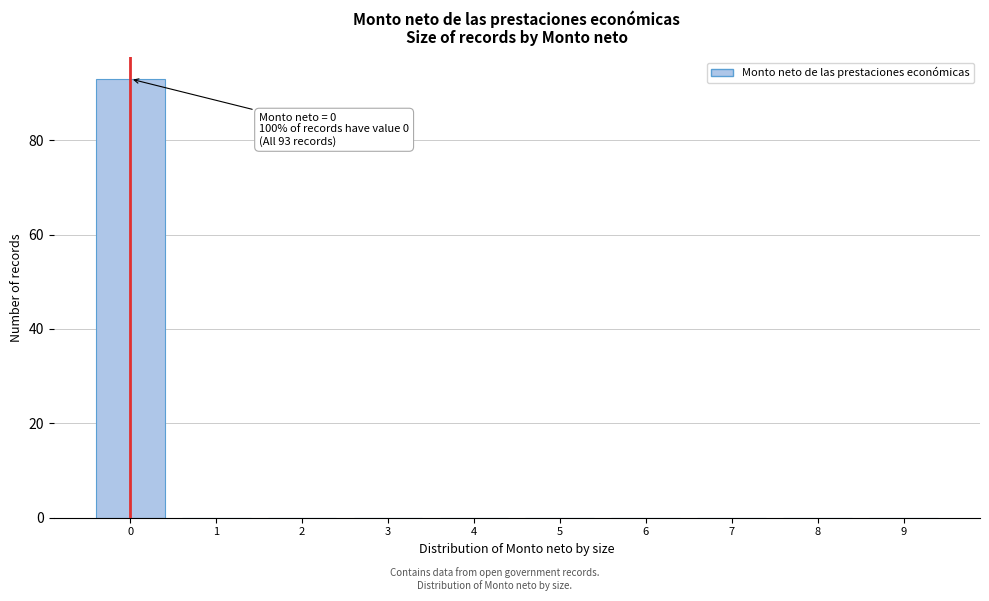

Which range on the x-axis has the tallest bar?

-0.5 to 0.5